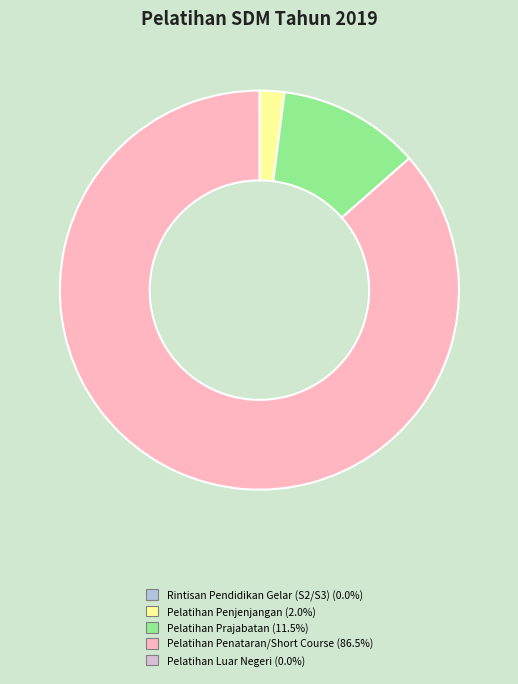

Is there a majority slice in this chart?

Yes